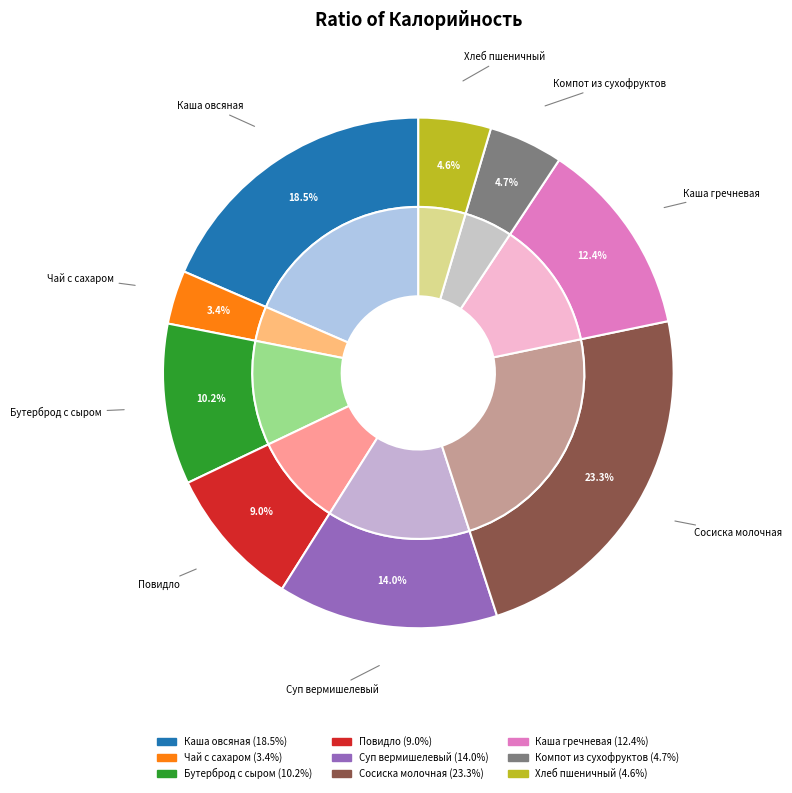

Combined, do Компот из сухофруктов and Каша овсяная account for over 50%?

No